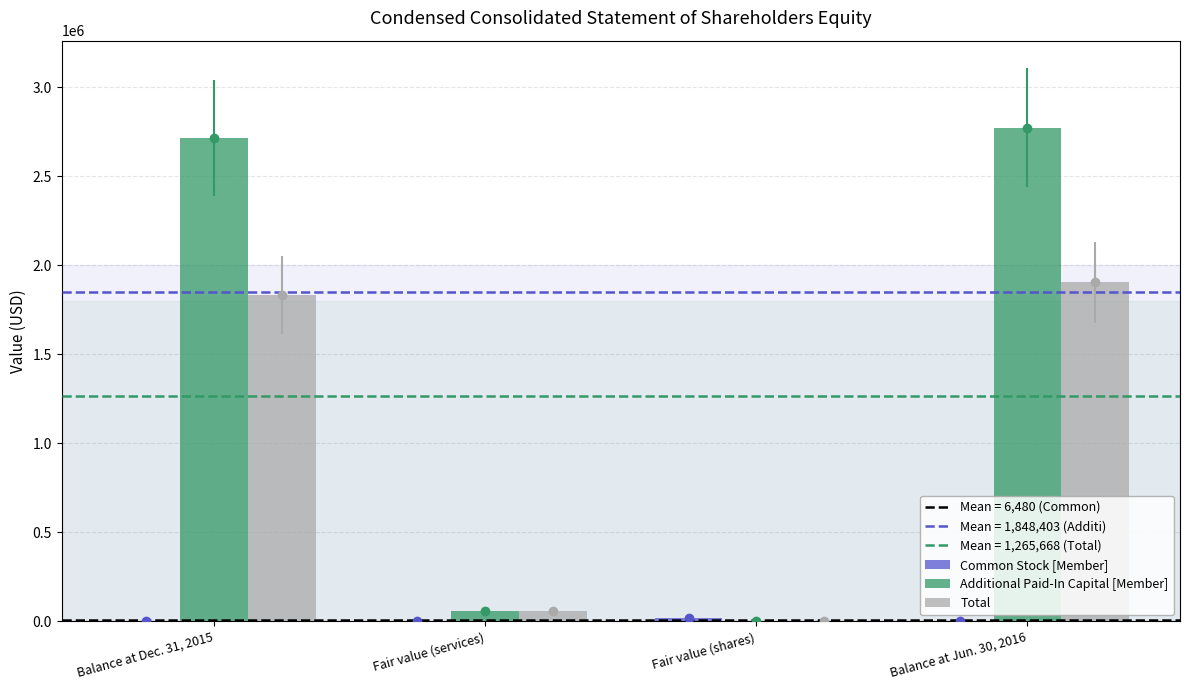

Reading left to right, what are all the values shown in this chart?

Common Stock [Member]: Balance at Dec. 31, 2015=2958	Fair value (services)=2	Fair value (shares)=20000	Balance at Jun. 30, 2016=2960
Additional Paid-In Capital [Member]: Balance at Dec. 31, 2015=2711606	Fair value (services)=60998	Fair value (shares)=0	Balance at Jun. 30, 2016=2772604
Total: Balance at Dec. 31, 2015=1832601	Fair value (services)=61000	Fair value (shares)=0	Balance at Jun. 30, 2016=1903404